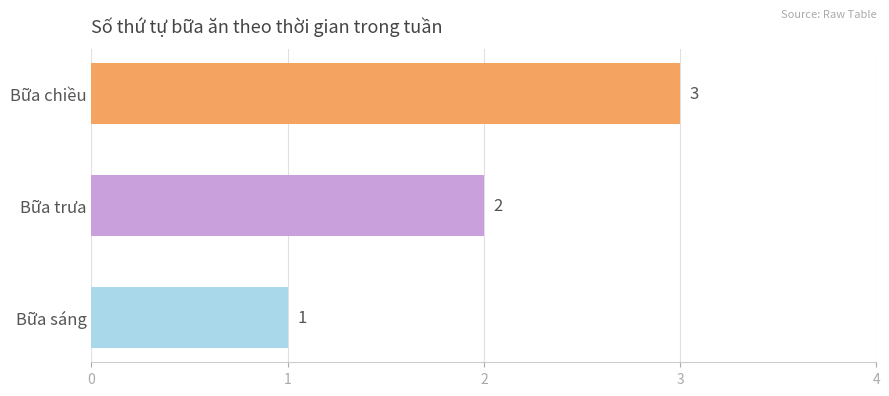

Rank the categories by value from lowest to highest.

Bữa sáng, Bữa trưa, Bữa chiều